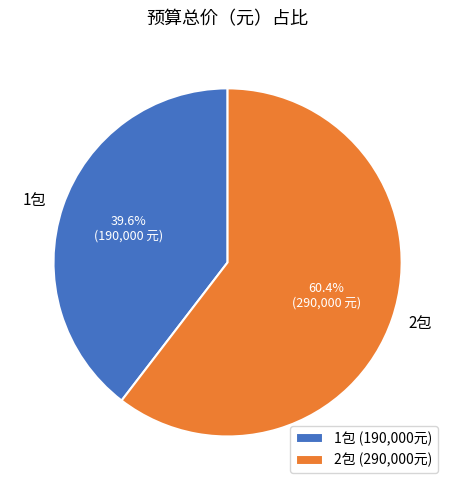

Count the number of slices in the pie.

2